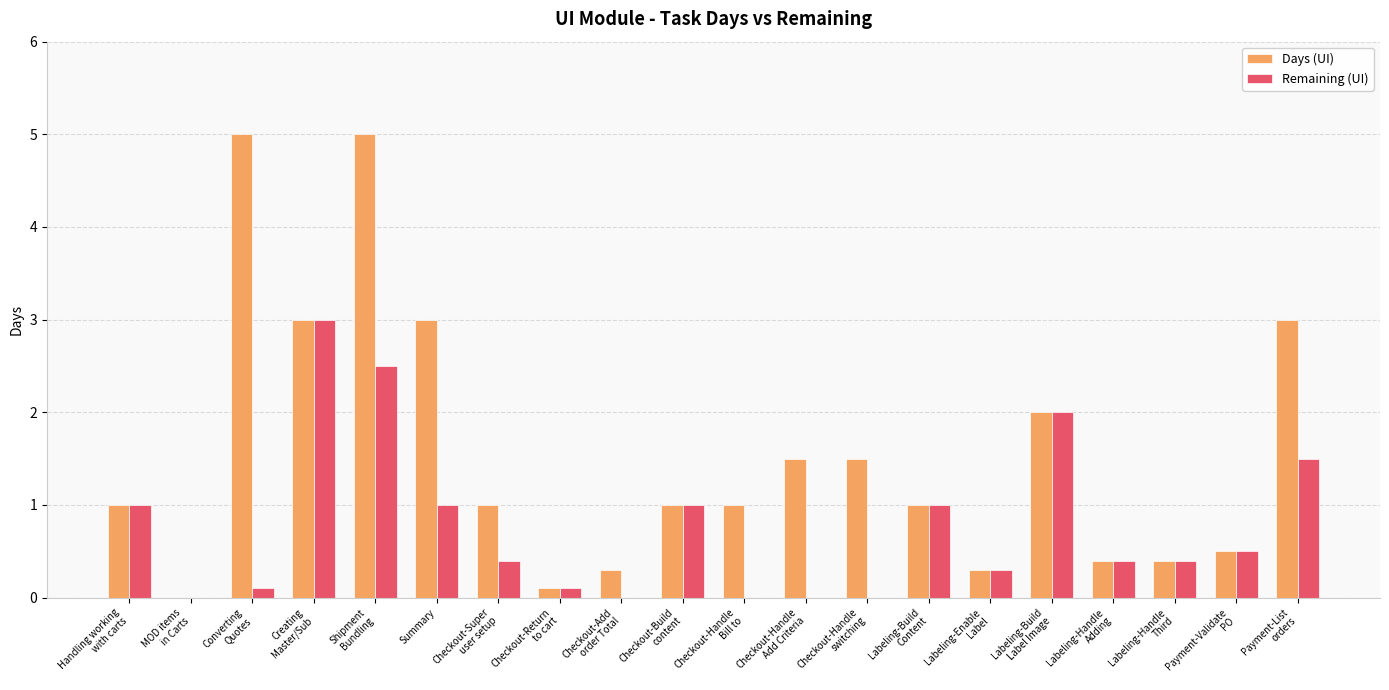

Which series has the largest total across all categories?

Days (UI)